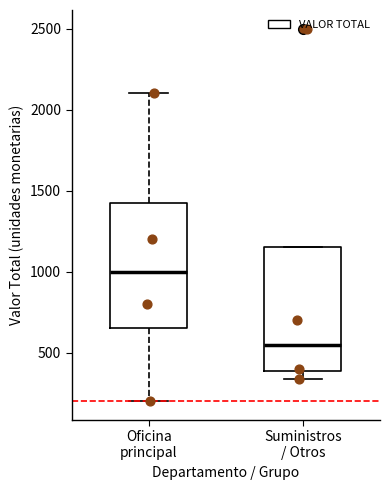

Where is the upper edge of the box for Suministros / Otros on the y-axis? The values are not printed on the chart, so give them approximately, as read against the axis.

1150